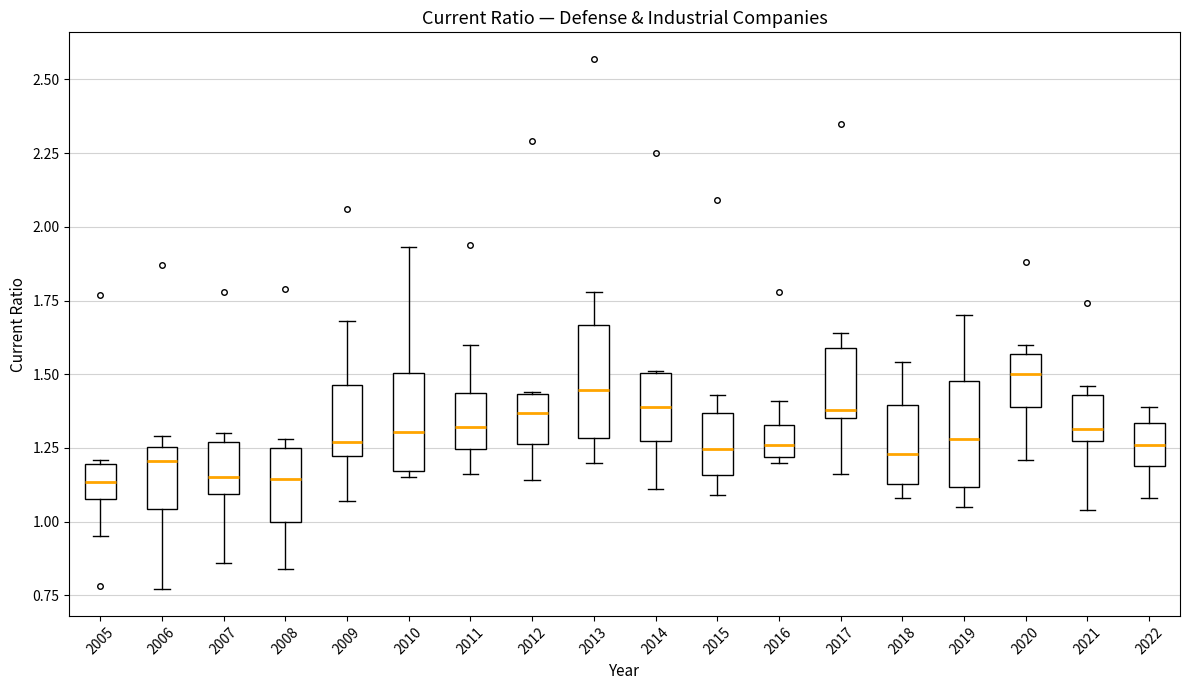

Reading left to right, transcribe this box plot: for each box, give where its median line is, the range the box spans, and where its two whiskers end, as read against the y-axis. The values are not printed on the chart, so give them approximately, as read against the axis.

2005: median 1.15, box 1.10 to 1.20, whiskers 0.95 to 1.20 (just above the box's upper edge)
2006: median 1.20, box 1.05 to 1.25, whiskers 0.75 to 1.30
2007: median 1.15, box 1.10 to 1.25, whiskers 0.85 to 1.30
2008: median 1.15, box 1.00 to 1.25, whiskers 0.85 to 1.30
2009: median 1.25, box 1.20 to 1.45, whiskers 1.05 to 1.70
2010: median 1.30, box 1.15 to 1.50, whiskers 1.15 (just below the box's lower edge) to 1.95
2011: median 1.30, box 1.25 to 1.45, whiskers 1.15 to 1.60
2012: median 1.35, box 1.25 to 1.45, whiskers 1.15 to 1.45
2013: median 1.45, box 1.30 to 1.65, whiskers 1.20 to 1.80
2014: median 1.40, box 1.30 to 1.50, whiskers 1.10 to 1.50
2015: median 1.25, box 1.15 to 1.35, whiskers 1.10 to 1.45
2016: median 1.25, box 1.20 to 1.35, whiskers 1.20 (just below the box's lower edge) to 1.40
2017: median 1.40, box 1.35 to 1.60, whiskers 1.15 to 1.65
2018: median 1.25, box 1.15 to 1.40, whiskers 1.10 to 1.55
2019: median 1.30, box 1.10 to 1.50, whiskers 1.05 to 1.70
2020: median 1.50, box 1.40 to 1.55, whiskers 1.20 to 1.60
2021: median 1.30, box 1.25 to 1.45, whiskers 1.05 to 1.45 (just above the box's upper edge)
2022: median 1.25, box 1.20 to 1.35, whiskers 1.10 to 1.40